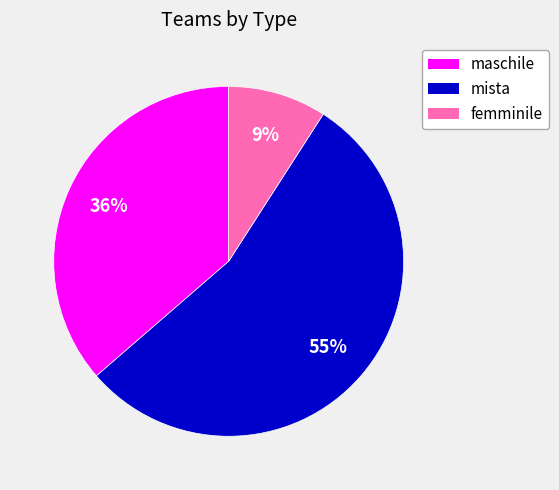

Is it true that mista is 55% of the pie?

True